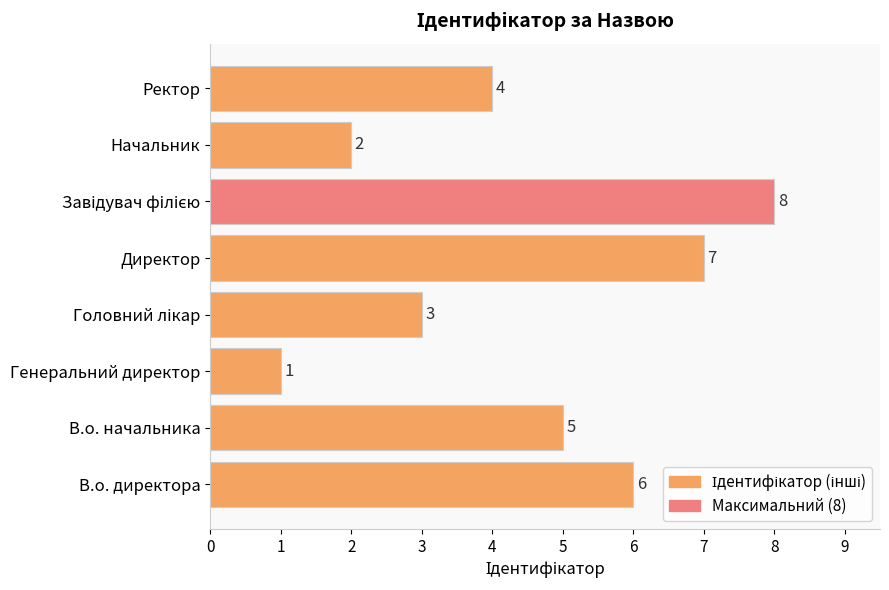

How many values are between 3 and 7?

5